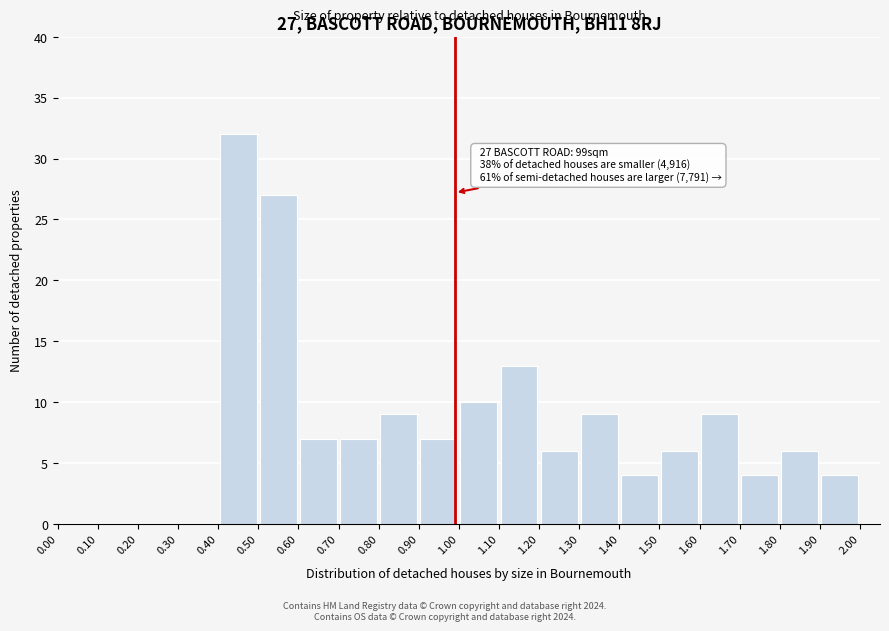

Which range on the x-axis has the tallest bar?

0.40 to 0.50